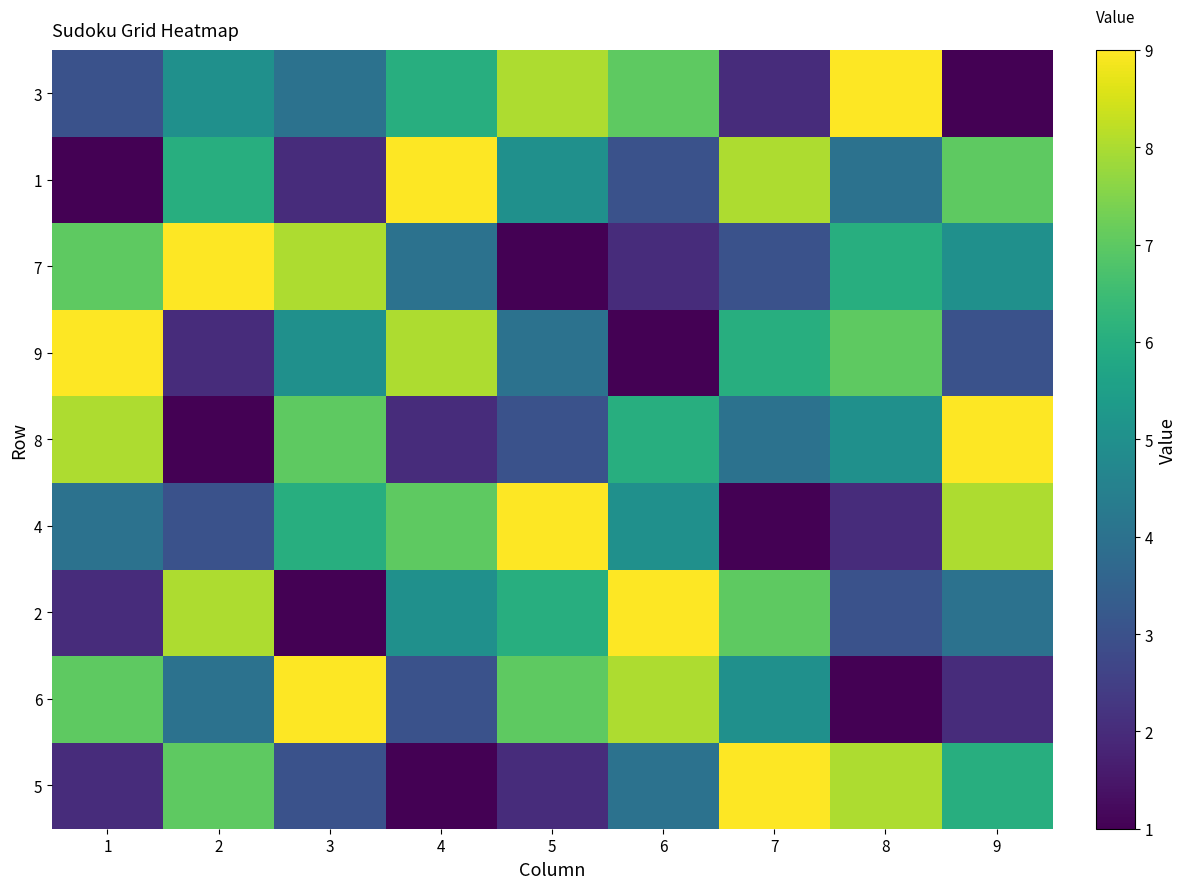

Reading left to right, extract all data points from this chart.

5: 1=2	2=7	3=3	4=1	5=2	6=4	7=9	8=8	9=6
6: 1=7	2=4	3=9	4=3	5=7	6=8	7=5	8=1	9=2
2: 1=2	2=8	3=1	4=5	5=6	6=9	7=7	8=3	9=4
4: 1=4	2=3	3=6	4=7	5=9	6=5	7=1	8=2	9=8
8: 1=8	2=1	3=7	4=2	5=3	6=6	7=4	8=5	9=9
9: 1=9	2=2	3=5	4=8	5=4	6=1	7=6	8=7	9=3
7: 1=7	2=9	3=8	4=4	5=1	6=2	7=3	8=6	9=5
1: 1=1	2=6	3=2	4=9	5=5	6=3	7=8	8=4	9=7
3: 1=3	2=5	3=4	4=6	5=8	6=7	7=2	8=9	9=1